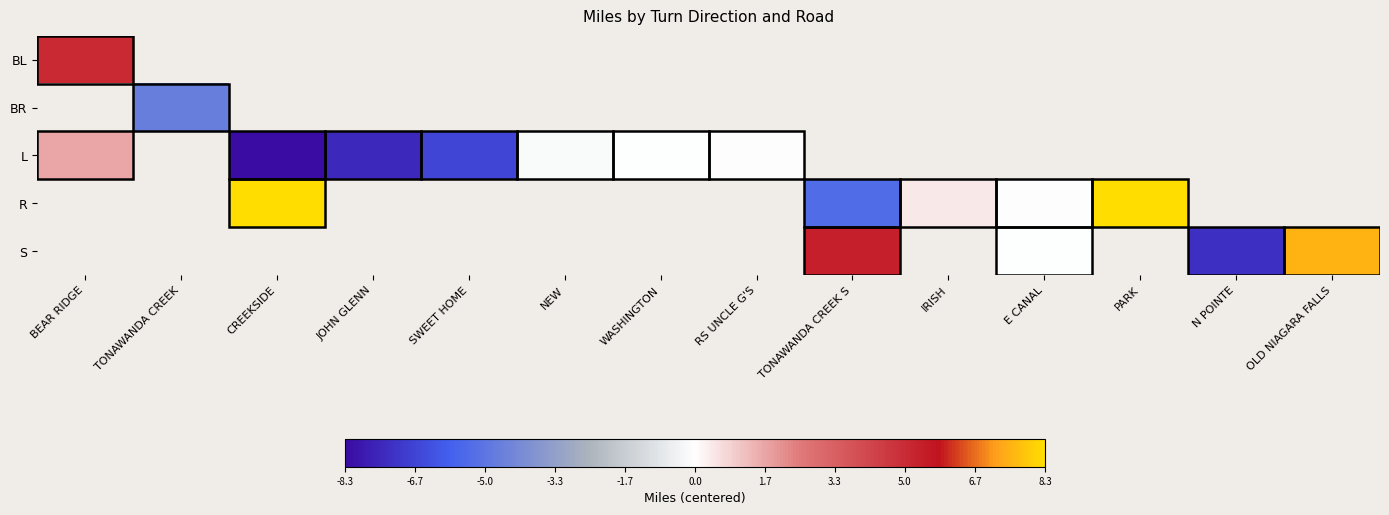

How many distinct data groups are displayed?

5